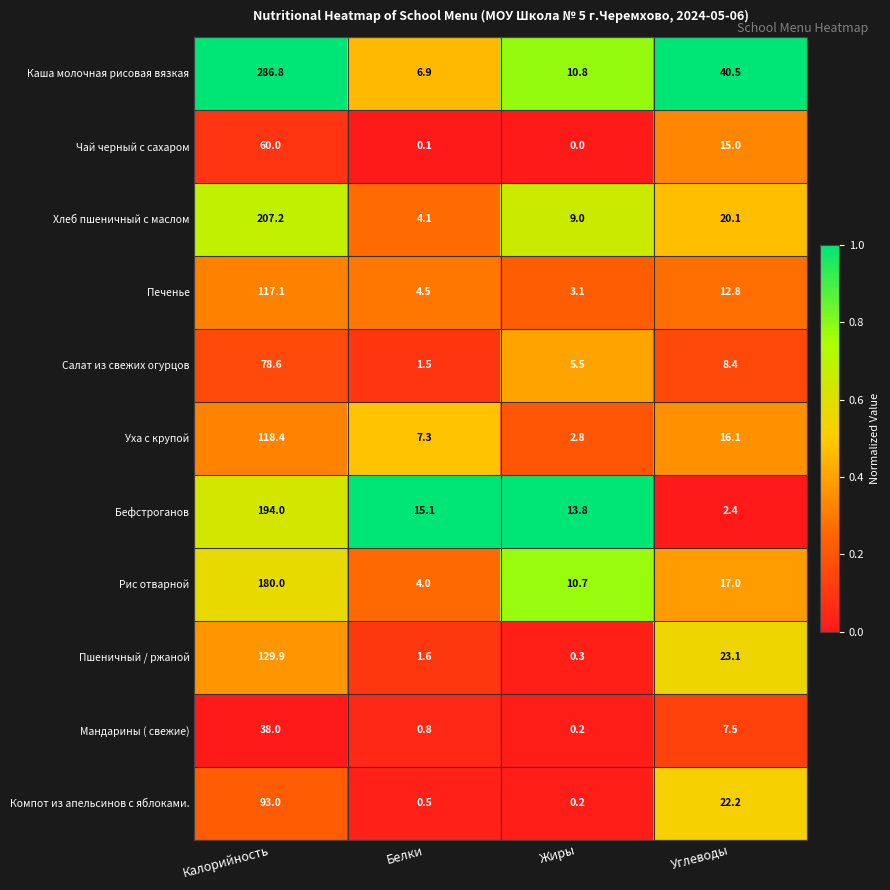

What is the total value across all series at Жиры?

56.4